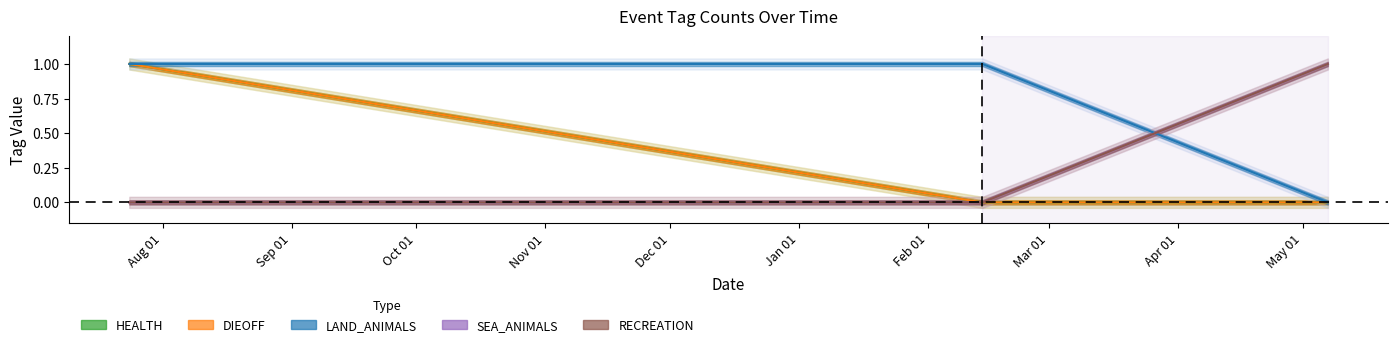

Does the chart have visible grid lines?

No